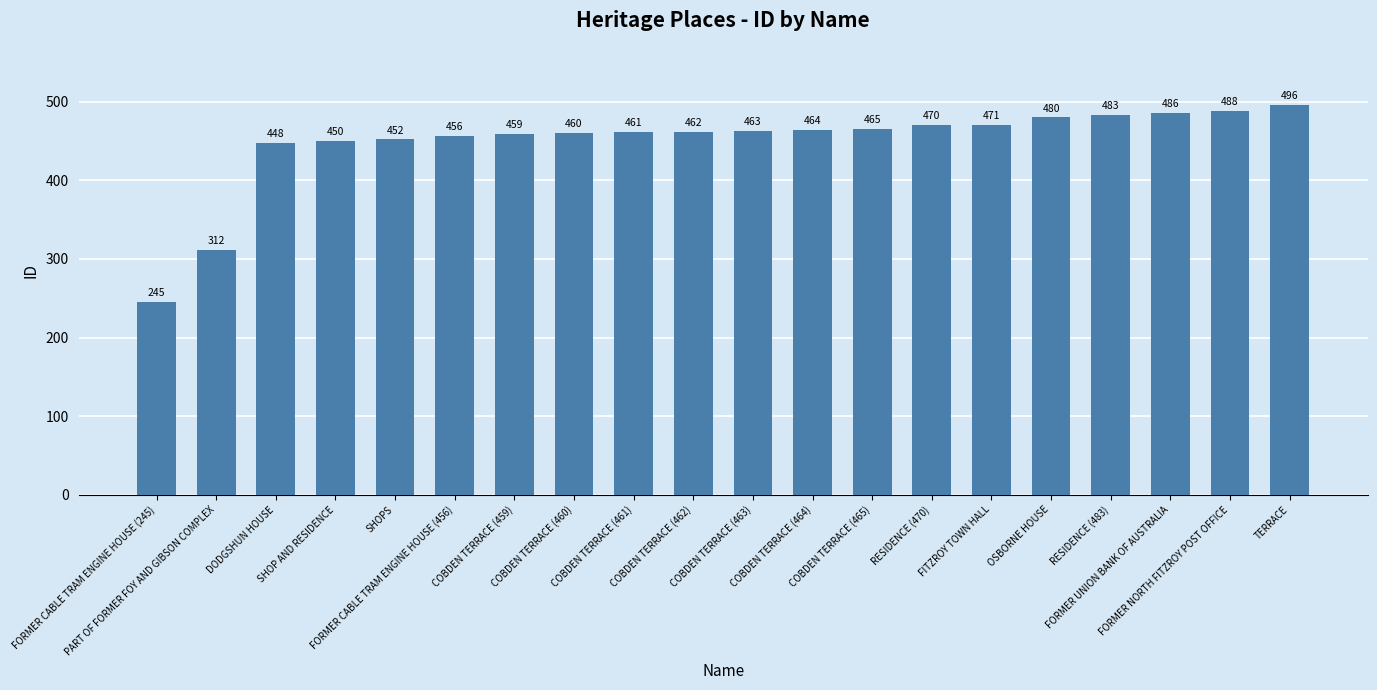

Reading left to right, extract all data points from this chart.

FORMER CABLE TRAM ENGINE HOUSE (245)=245	PART OF FORMER FOY AND GIBSON COMPLEX=312	DODGSHUN HOUSE=448	SHOP AND RESIDENCE=450	SHOPS=452	FORMER CABLE TRAM ENGINE HOUSE (456)=456	COBDEN TERRACE (459)=459	COBDEN TERRACE (460)=460	COBDEN TERRACE (461)=461	COBDEN TERRACE (462)=462	COBDEN TERRACE (463)=463	COBDEN TERRACE (464)=464	COBDEN TERRACE (465)=465	RESIDENCE (470)=470	FITZROY TOWN HALL=471	OSBORNE HOUSE=480	RESIDENCE (483)=483	FORMER UNION BANK OF AUSTRALIA=486	FORMER NORTH FITZROY POST OFFICE=488	TERRACE=496